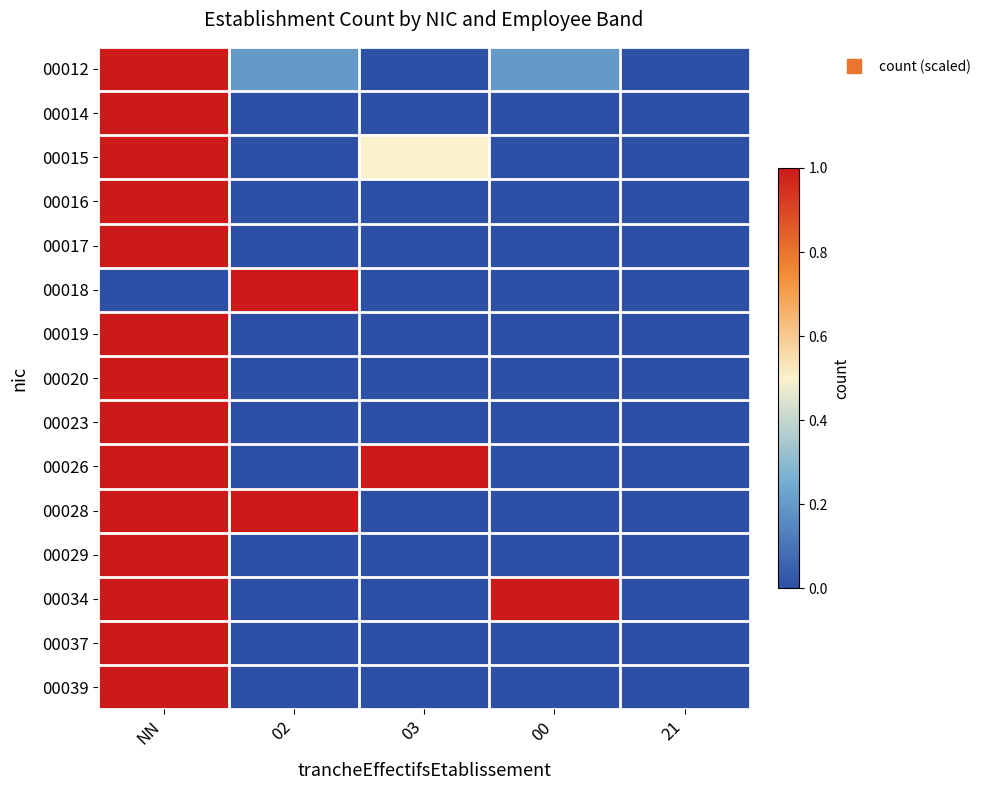

At how many categories does at least one series exceed 0?

4